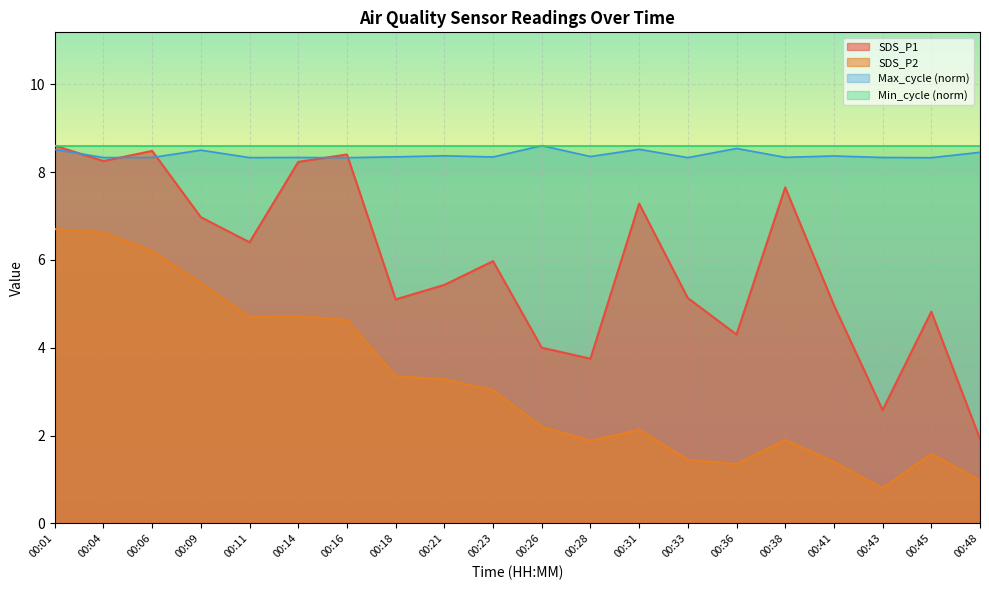

The SDS_P2 series shows 1.9 at 00:38. True or false?

True